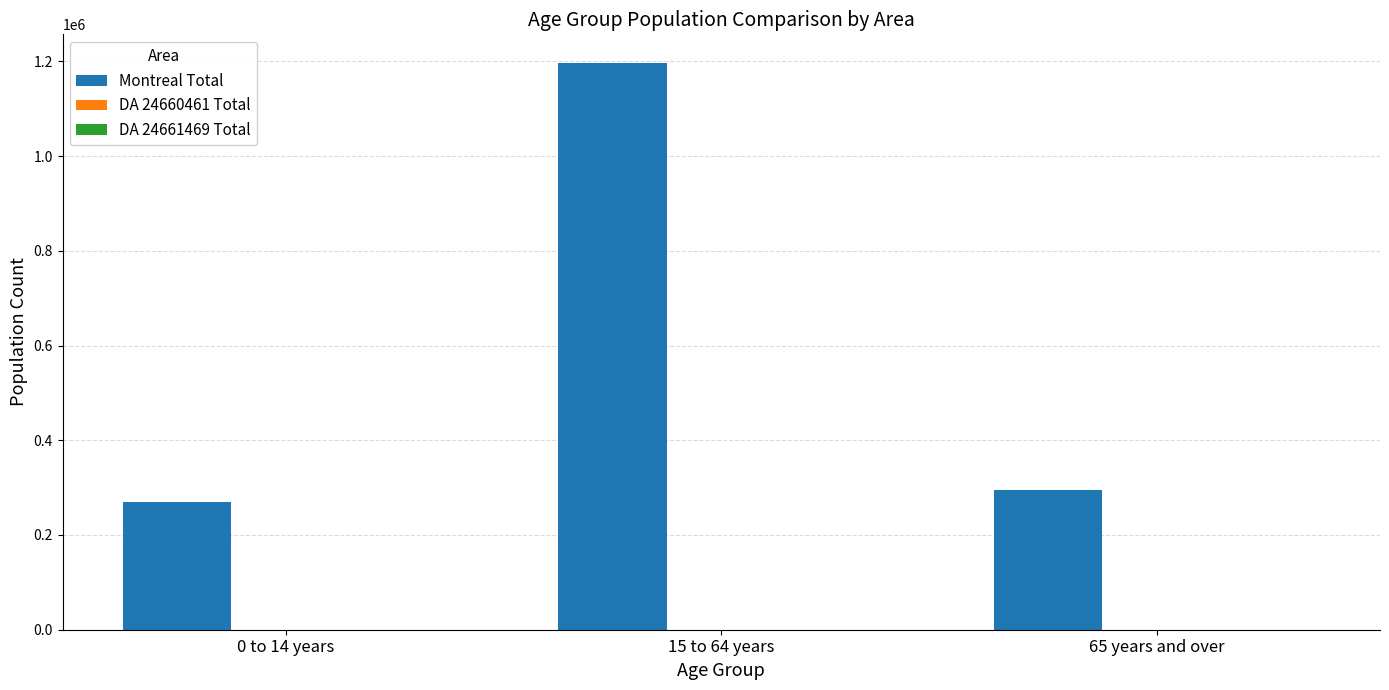

The value of Montreal Total at 65 years and over is 295475. True or false?

True